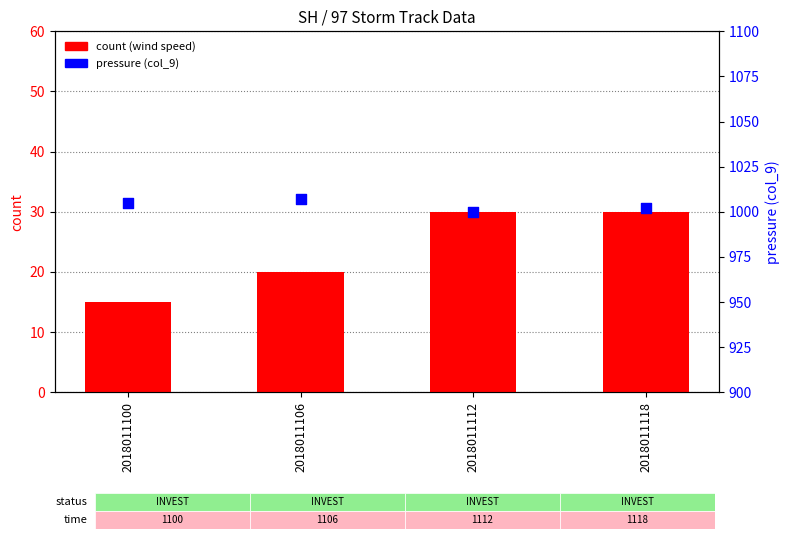

Which series reaches the minimum Y coordinate?

count (wind speed)